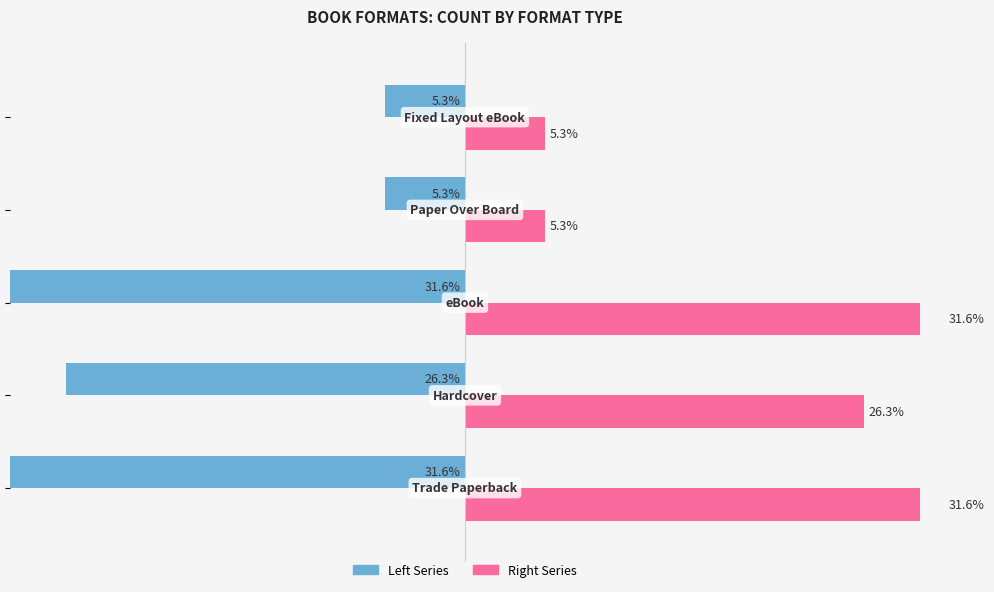

Are the bars horizontal?

Yes